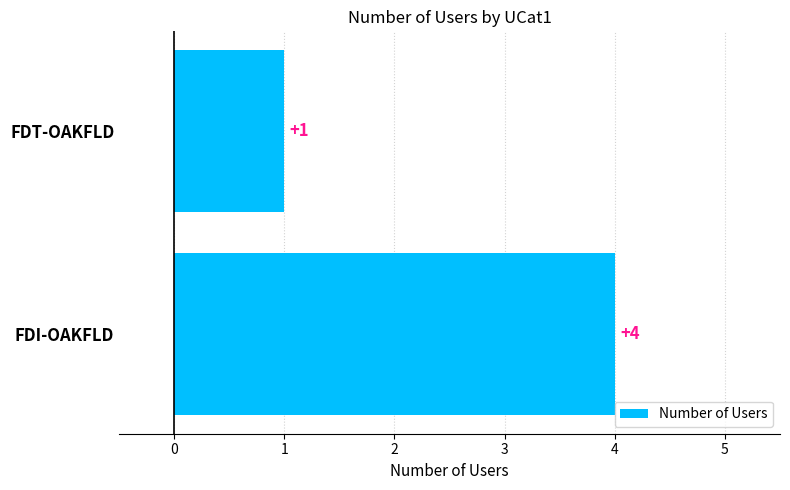

What is the change in value from FDI-OAKFLD to FDT-OAKFLD?

-3